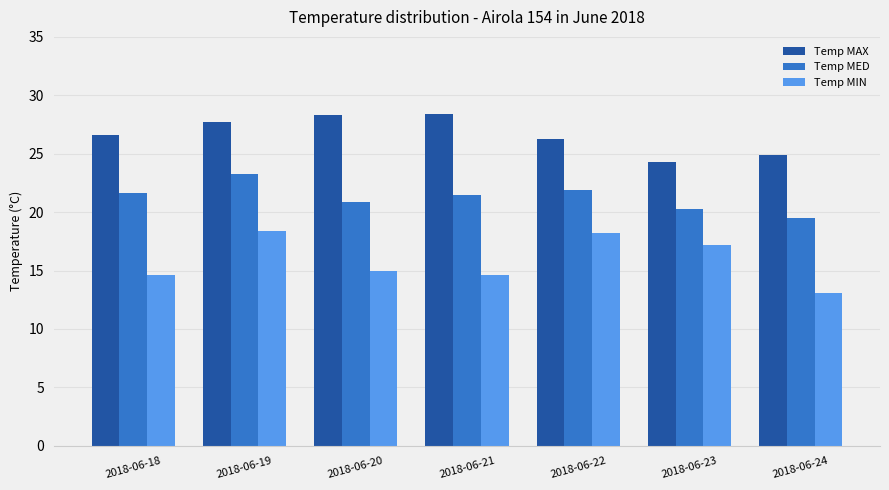

Which series changed the most between 2018-06-18 and 2018-06-19?

Temp MIN